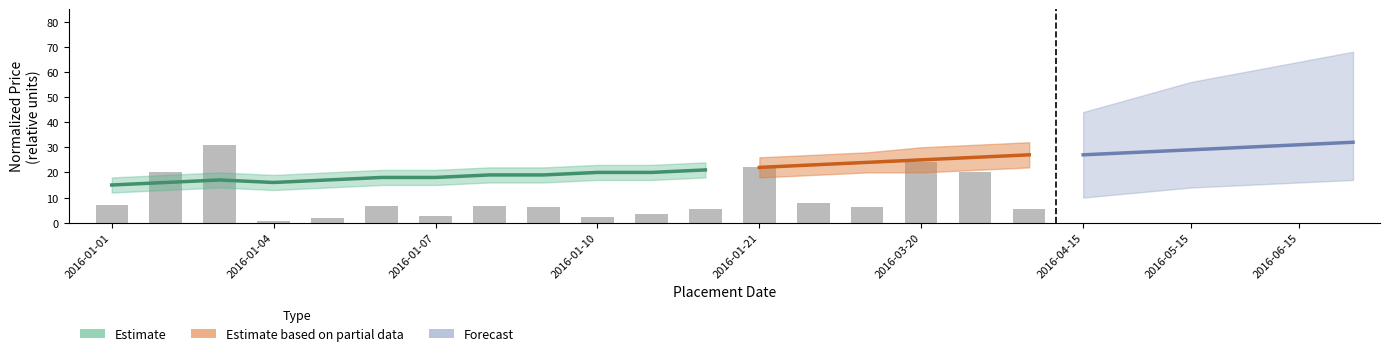

What is the sum of all values?

179.9